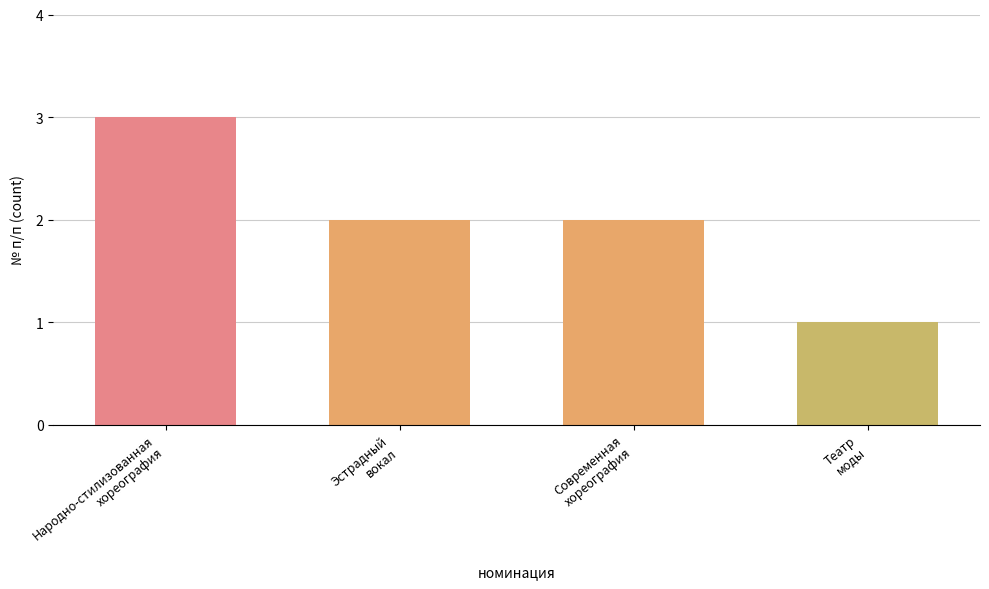

What is the change in value from Народно-стилизованная
хореография to Современная
хореография?

-1